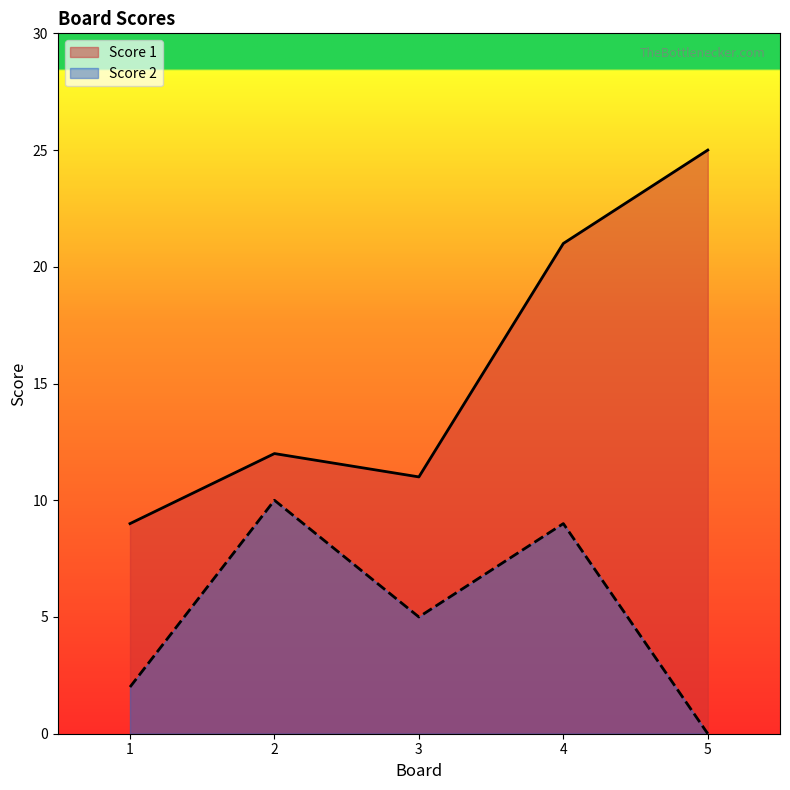

Between 1 and 3, which series saw the biggest shift?

Score 2